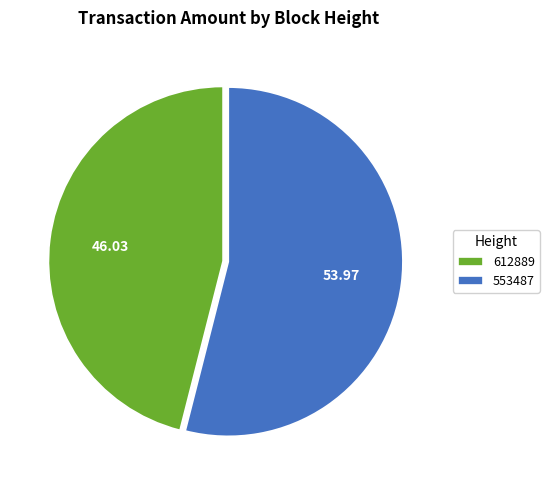

Which has a higher value, 553487 or 612889?

553487